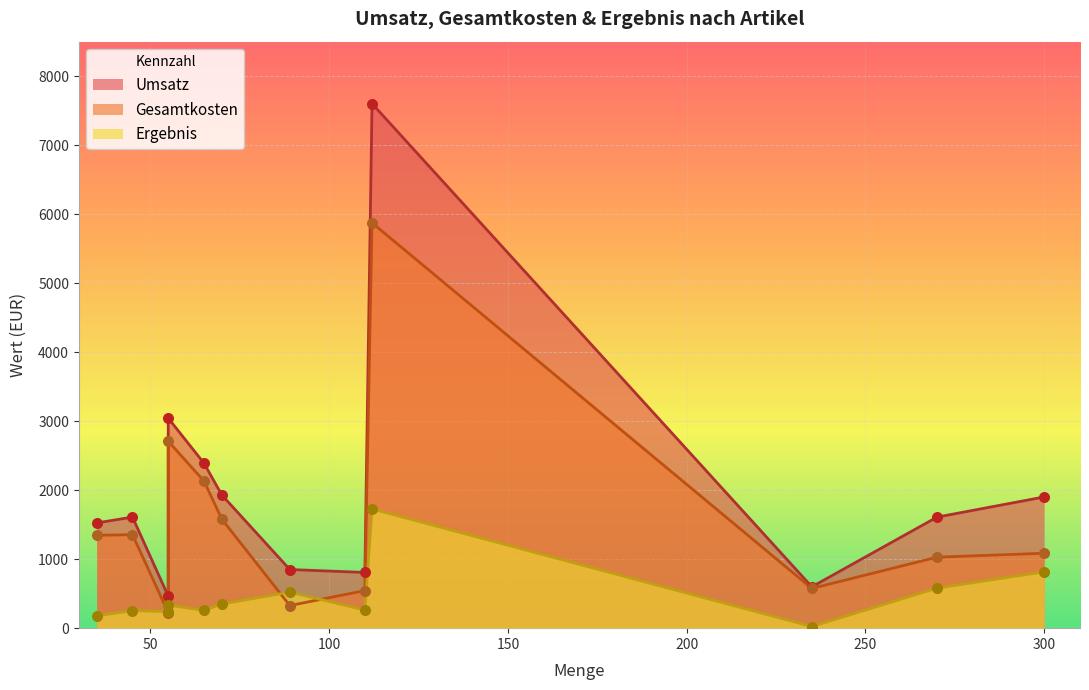

What is the total value across all series at 65?

4781.4